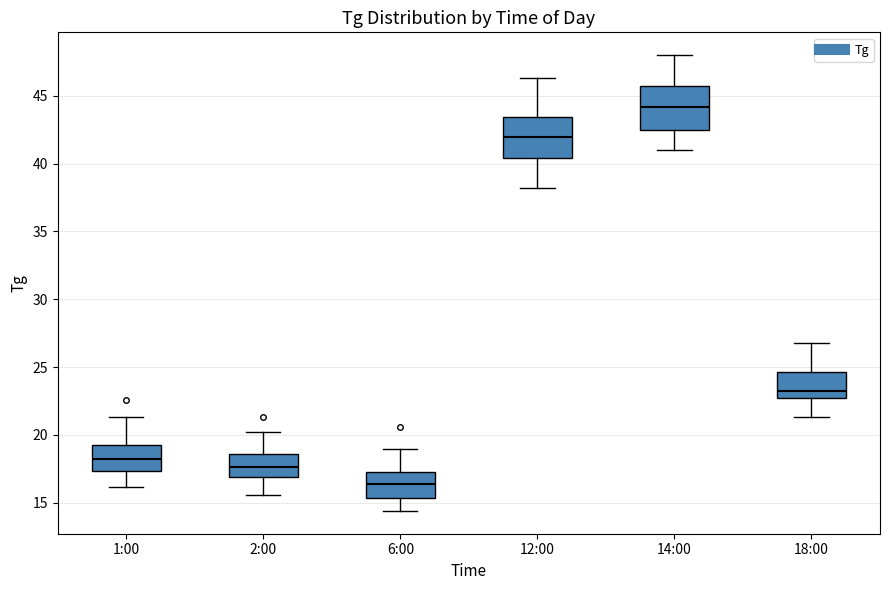

Which box has the lowest median line?

6:00